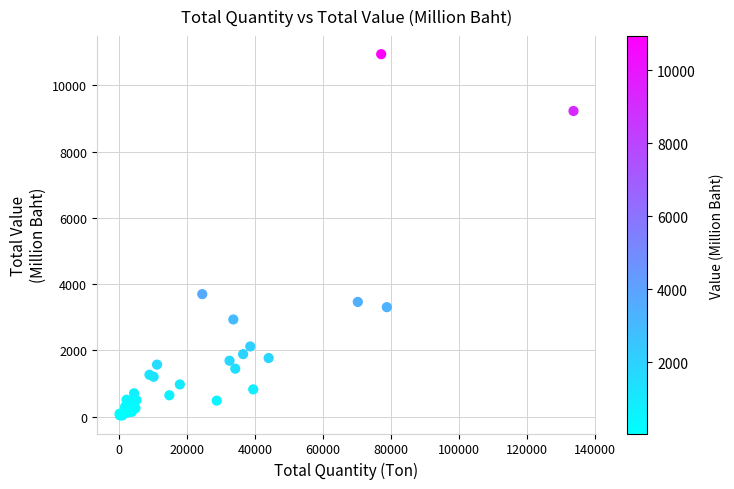

What Y value in the scatter plot is closest to 5488?

3698.6